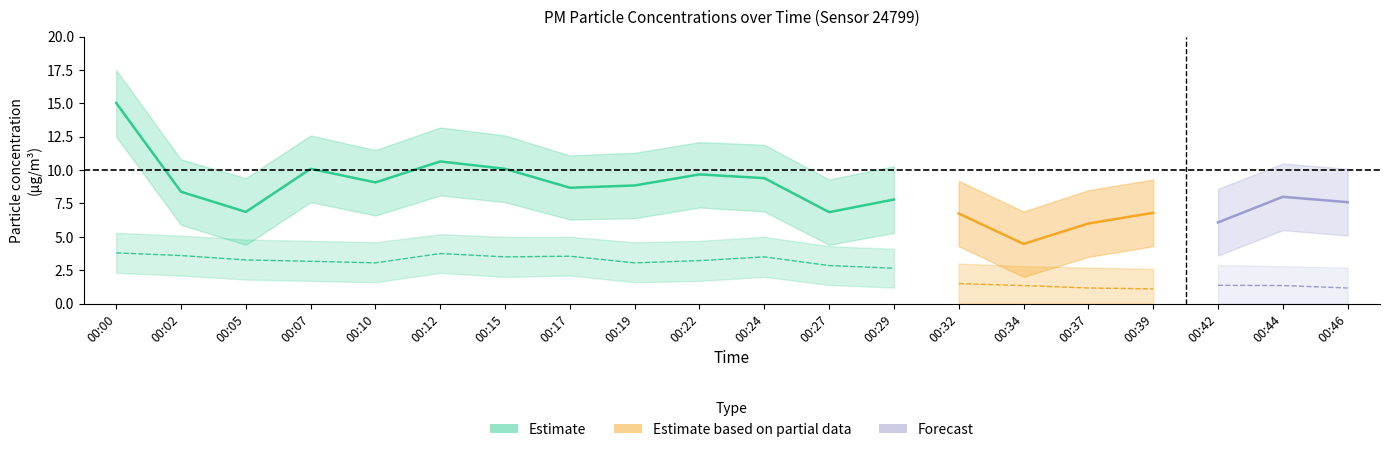

Is it true that P2 equals 1.5 at 00:32?

True